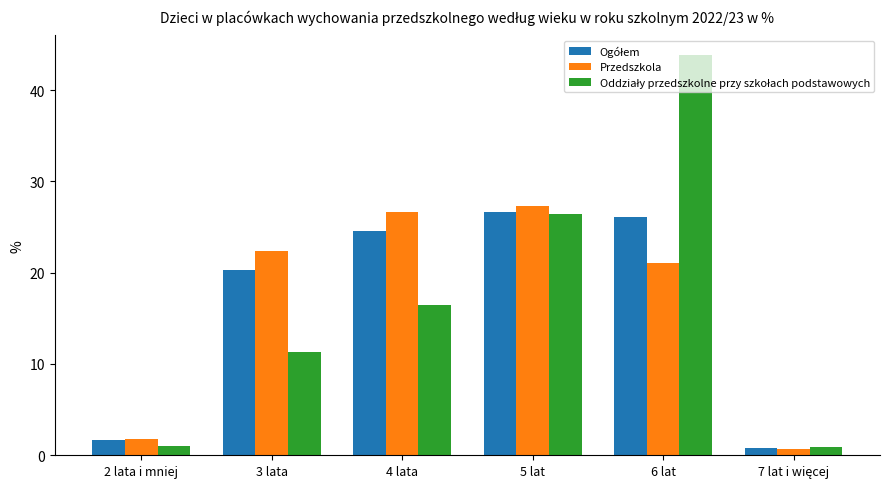

True or false: Przedszkola has a value of 3.2 at 2 lata i mniej.

False